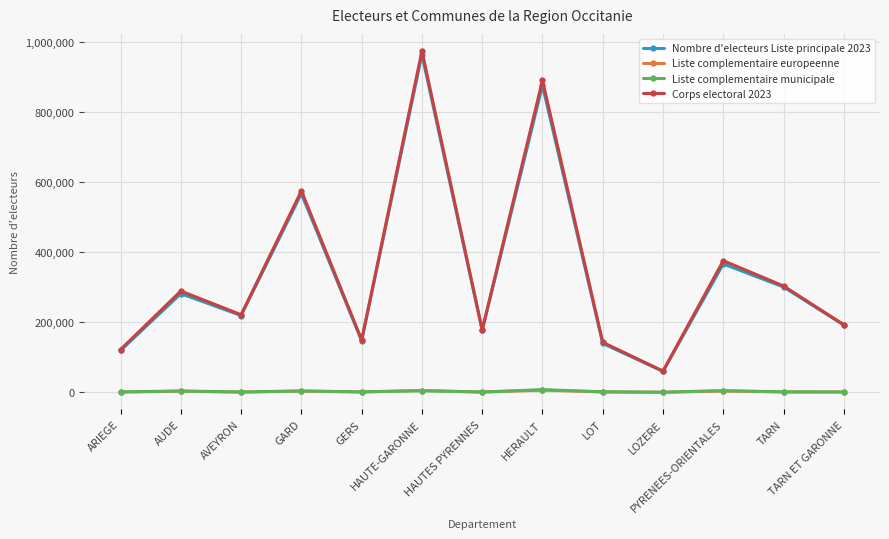

What is the label of the 5th point from the right?

LOT